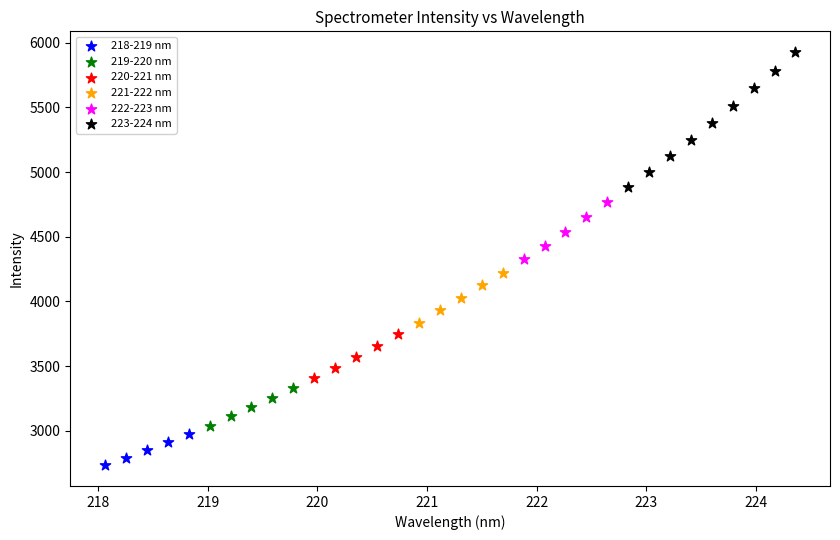

Which series has the largest Y range (max minus min)?

223-224 nm